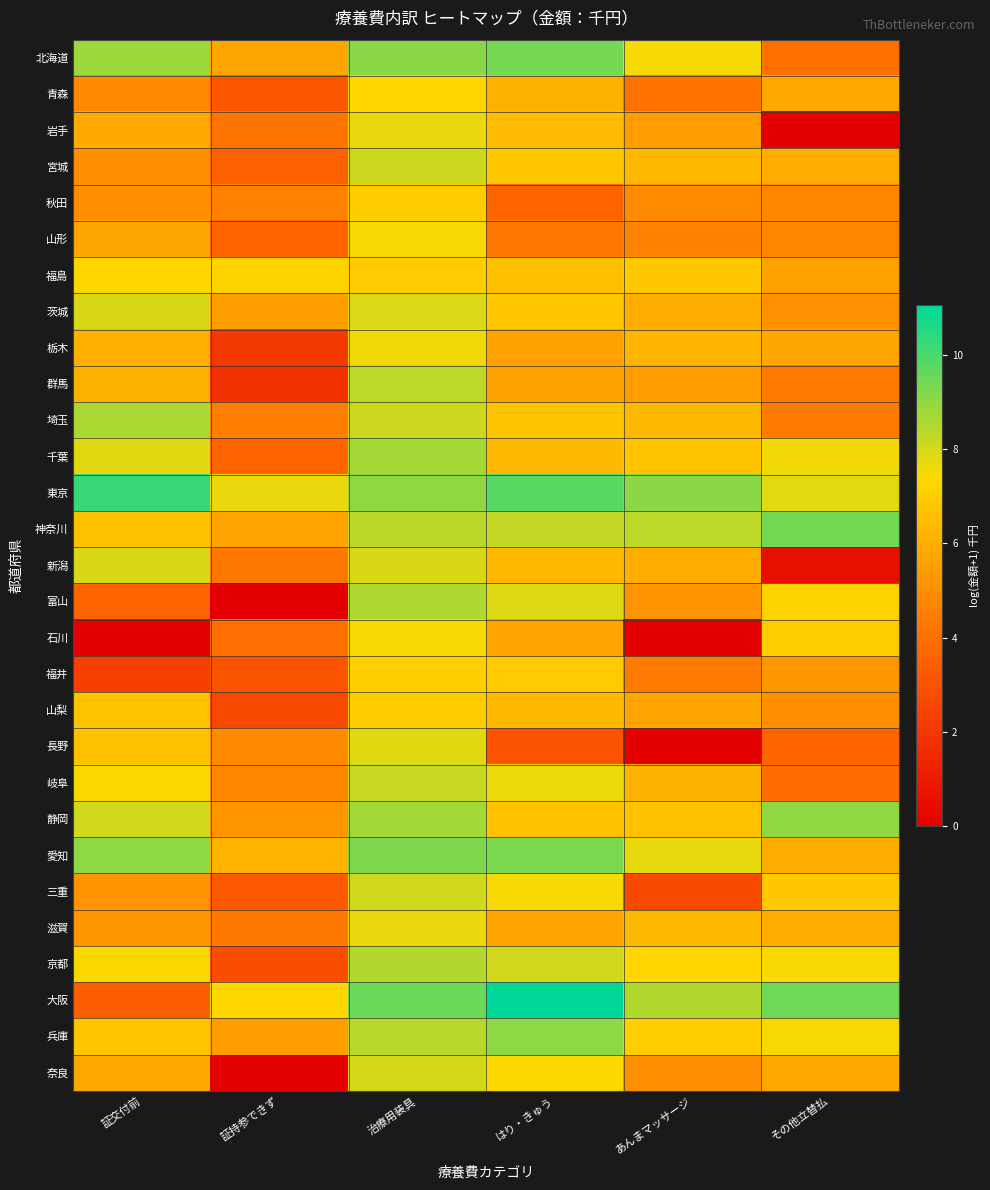

Reading left to right, transcribe all the data shown in this chart.

北海道: 証交付前=8.8	証持参できず=5.8	治療用装具=9.1	はり・きゅう=9.4	あんまマッサージ=7.5	その他立替払=4.0
青森: 証交付前=4.9	証持参できず=3.1	治療用装具=7.3	はり・きゅう=6.1	あんまマッサージ=4.1	その他立替払=5.9
岩手: 証交付前=5.9	証持参できず=4.2	治療用装具=7.7	はり・きゅう=6.4	あんまマッサージ=5.4	その他立替払=0.0
宮城: 証交付前=5.0	証持参できず=3.5	治療用装具=8.1	はり・きゅう=6.8	あんまマッサージ=6.3	その他立替払=6.0
秋田: 証交付前=5.0	証持参できず=4.6	治療用装具=7.0	はり・きゅう=3.6	あんまマッサージ=4.9	その他立替払=4.7
山形: 証交付前=5.8	証持参できず=3.6	治療用装具=7.5	はり・きゅう=4.3	あんまマッサージ=4.6	その他立替払=4.7
福島: 証交付前=7.3	証持参できず=7.2	治療用装具=7.0	はり・きゅう=6.6	あんまマッサージ=6.9	その他立替払=5.6
茨城: 証交付前=8.0	証持参できず=5.5	治療用装具=7.9	はり・きゅう=6.8	あんまマッサージ=6.0	その他立替払=5.1
栃木: 証交付前=6.1	証持参できず=2.1	治療用装具=7.6	はり・きゅう=5.6	あんまマッサージ=6.2	その他立替払=5.8
群馬: 証交付前=6.1	証持参できず=1.8	治療用装具=8.3	はり・きゅう=5.6	あんまマッサージ=5.4	その他立替払=4.4
埼玉: 証交付前=8.6	証持参できず=4.5	治療用装具=8.1	はり・きゅう=6.7	あんまマッサージ=6.3	その他立替払=4.4
千葉: 証交付前=7.8	証持参できず=3.6	治療用装具=8.7	はり・きゅう=6.4	あんまマッサージ=6.7	その他立替払=7.5
東京: 証交付前=10.2	証持参できず=7.7	治療用装具=9.0	はり・きゅう=9.7	あんまマッサージ=9.1	その他立替払=7.8
神奈川: 証交付前=6.6	証持参できず=5.7	治療用装具=8.4	はり・きゅう=8.3	あんまマッサージ=8.3	その他立替払=9.4
新潟: 証交付前=7.9	証持参できず=4.3	治療用装具=8.0	はり・きゅう=6.4	あんまマッサージ=6.0	その他立替払=0.6
富山: 証交付前=3.6	証持参できず=0.0	治療用装具=8.6	はり・きゅう=7.8	あんまマッサージ=5.2	その他立替払=7.2
石川: 証交付前=0.0	証持参できず=4.0	治療用装具=7.5	はり・きゅう=5.7	あんまマッサージ=0.0	その他立替払=7.0
福井: 証交付前=2.3	証持参できず=3.1	治療用装具=7.0	はり・きゅう=6.9	あんまマッサージ=4.4	その他立替払=5.3
山梨: 証交付前=6.7	証持参できず=2.6	治療用装具=7.0	はり・きゅう=6.4	あんまマッサージ=5.7	その他立替払=5.0
長野: 証交付前=6.7	証持参できず=4.9	治療用装具=7.8	はり・きゅう=3.0	あんまマッサージ=0.0	その他立替払=3.7
岐阜: 証交付前=7.4	証持参できず=4.8	治療用装具=8.2	はり・きゅう=7.6	あんまマッサージ=6.1	その他立替払=3.9
静岡: 証交付前=8.0	証持参できず=5.3	治療用装具=8.7	はり・きゅう=6.6	あんまマッサージ=6.6	その他立替払=9.0
愛知: 証交付前=9.0	証持参できず=6.2	治療用装具=9.2	はり・きゅう=9.3	あんまマッサージ=7.7	その他立替払=6.0
三重: 証交付前=5.2	証持参できず=3.2	治療用装具=8.1	はり・きゅう=7.5	あんまマッサージ=2.7	その他立替払=6.8
滋賀: 証交付前=5.3	証持参できず=4.3	治療用装具=7.7	はり・きゅう=5.7	あんまマッサージ=6.3	その他立替払=6.0
京都: 証交付前=7.4	証持参できず=2.9	治療用装具=8.5	はり・きゅう=8.0	あんまマッサージ=7.3	その他立替払=7.5
大阪: 証交付前=3.4	証持参できず=7.3	治療用装具=9.5	はり・きゅう=11.1	あんまマッサージ=8.5	その他立替払=9.5
兵庫: 証交付前=6.8	証持参できず=5.5	治療用装具=8.4	はり・きゅう=9.0	あんまマッサージ=7.1	その他立替払=7.5
奈良: 証交付前=5.8	証持参できず=0.0	治療用装具=8.0	はり・きゅう=7.4	あんまマッサージ=5.1	その他立替払=5.8